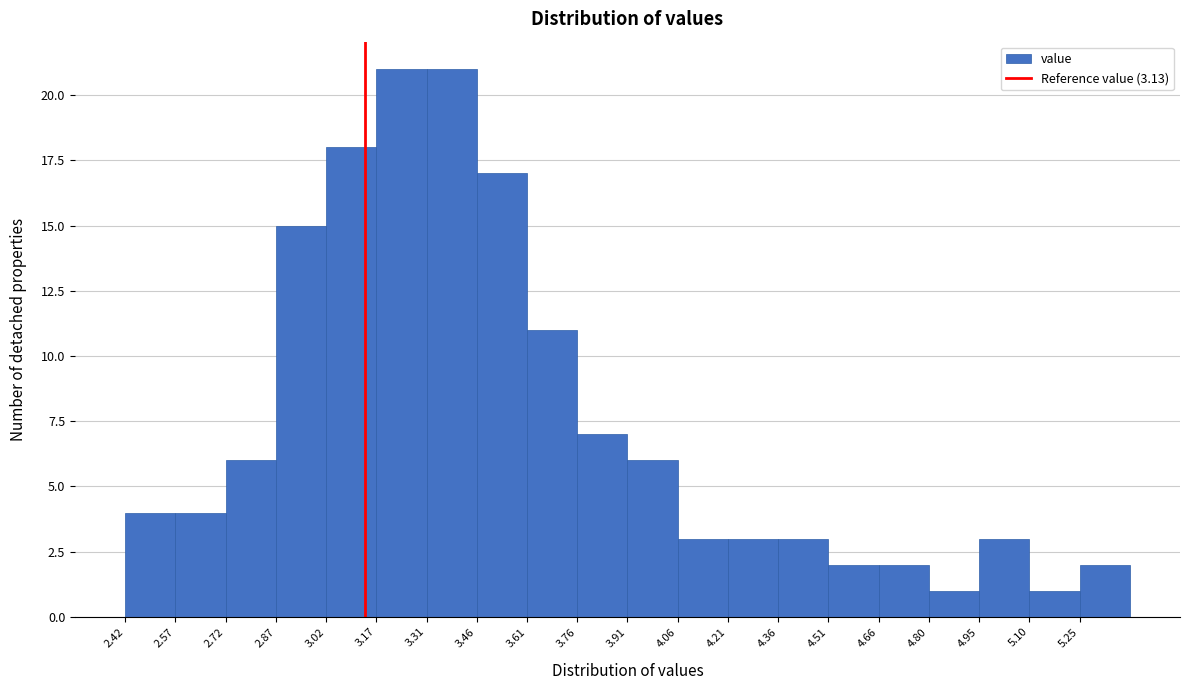

Reading left to right, transcribe this chart: for each bar, give the range it covers on the x-axis and its height. Neither the bar edges nor the heights are printed on the chart, so give them approximately, as read against the axes.

2.42 to 2.56: 4
2.56 to 2.72: 4
2.72 to 2.86: 6
2.86 to 3.02: 15
3.02 to 3.16: 18
3.16 to 3.32: 21
3.32 to 3.46: 21
3.46 to 3.62: 17
3.62 to 3.76: 11
3.76 to 3.92: 7
3.92 to 4.06: 6
4.06 to 4.20: 3
4.20 to 4.36: 3
4.36 to 4.50: 3
4.50 to 4.66: 2
4.66 to 4.80: 2
4.80 to 4.96: 1
4.96 to 5.10: 3
5.10 to 5.26: 1
5.26 to 5.40: 2